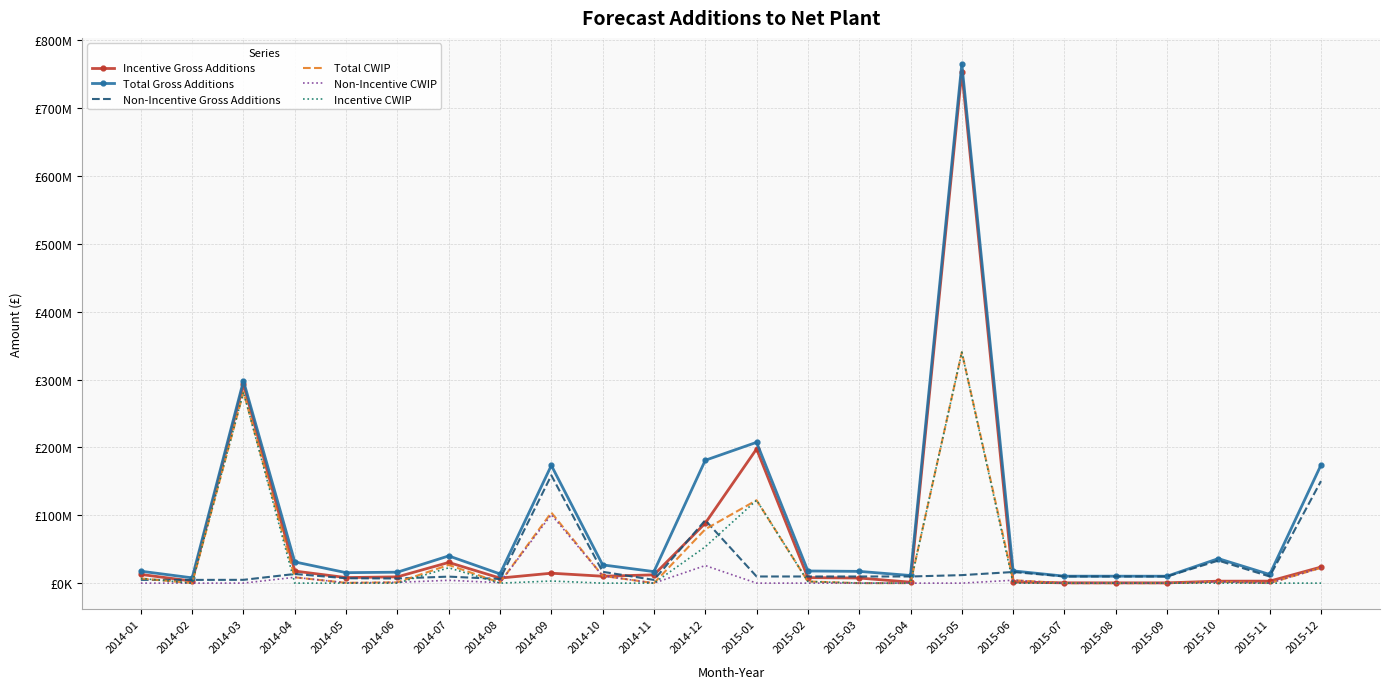

At which label is Incentive Gross Additions closest to 376817433?

2014-03